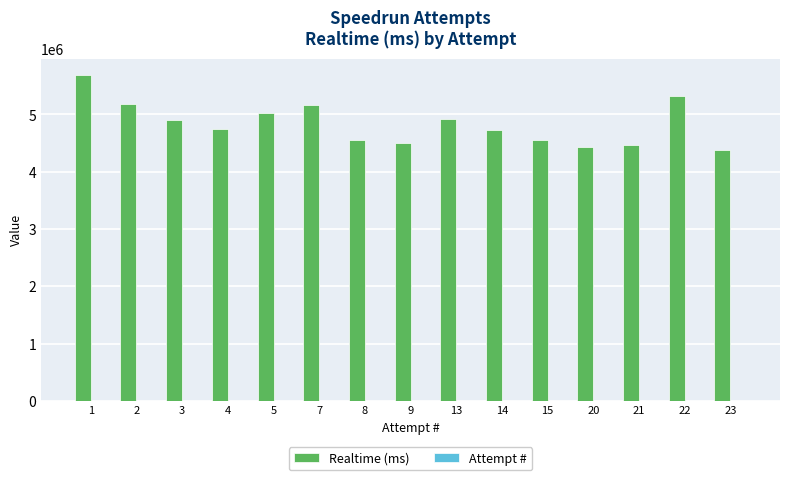

The value of Realtime (ms) at 8 is 2986351. True or false?

False